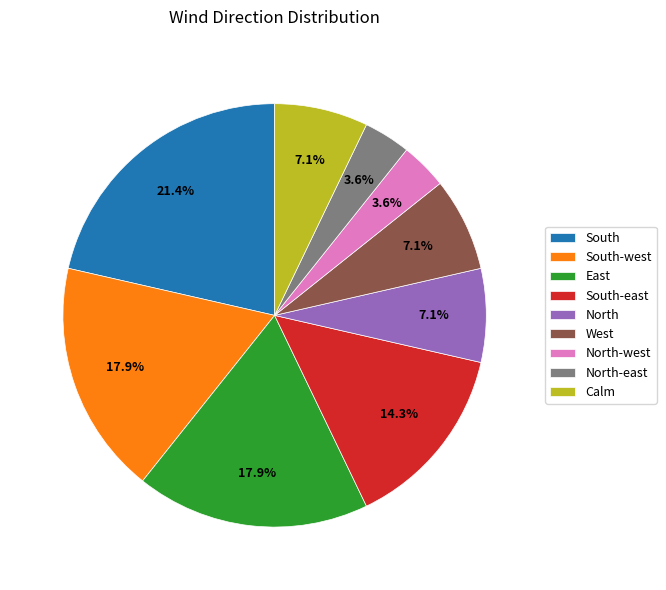

Is the sum of South and Calm greater than half?

No